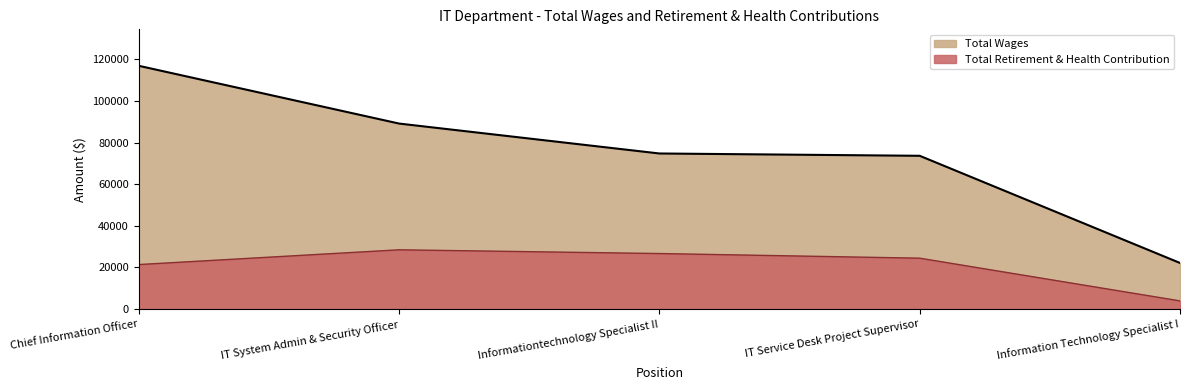

At which category does Total Retirement & Health Contribution reach its first local peak?

IT System Admin & Security Officer